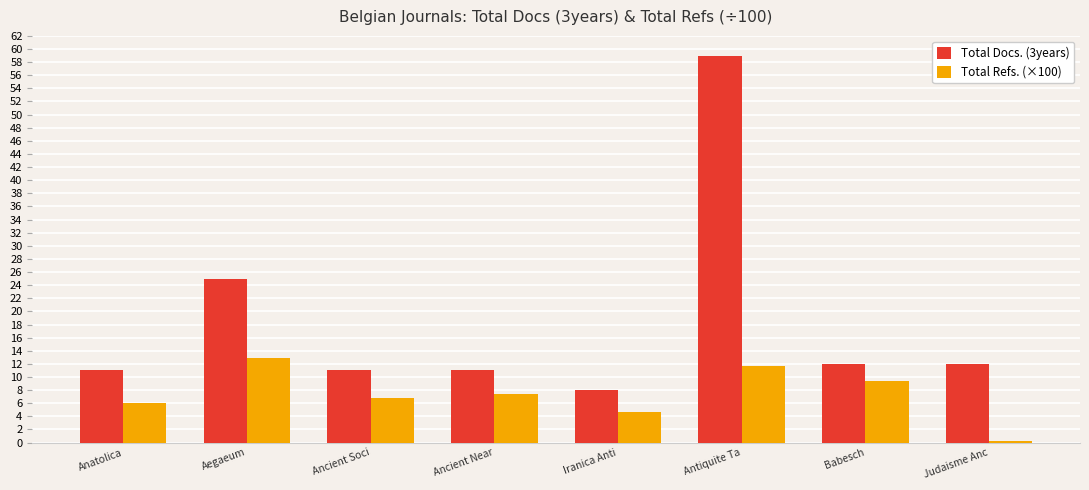

How many distinct data groups are displayed?

2